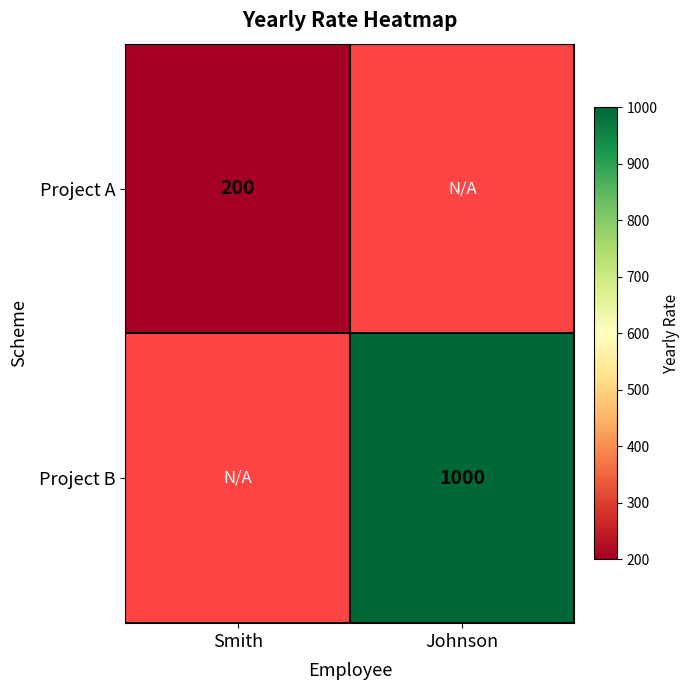

Which category has the lowest value across all series?

Smith